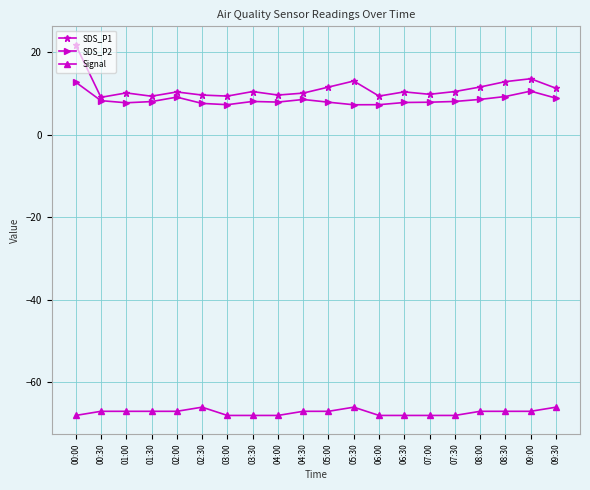

What position from the right is 07:00?

6